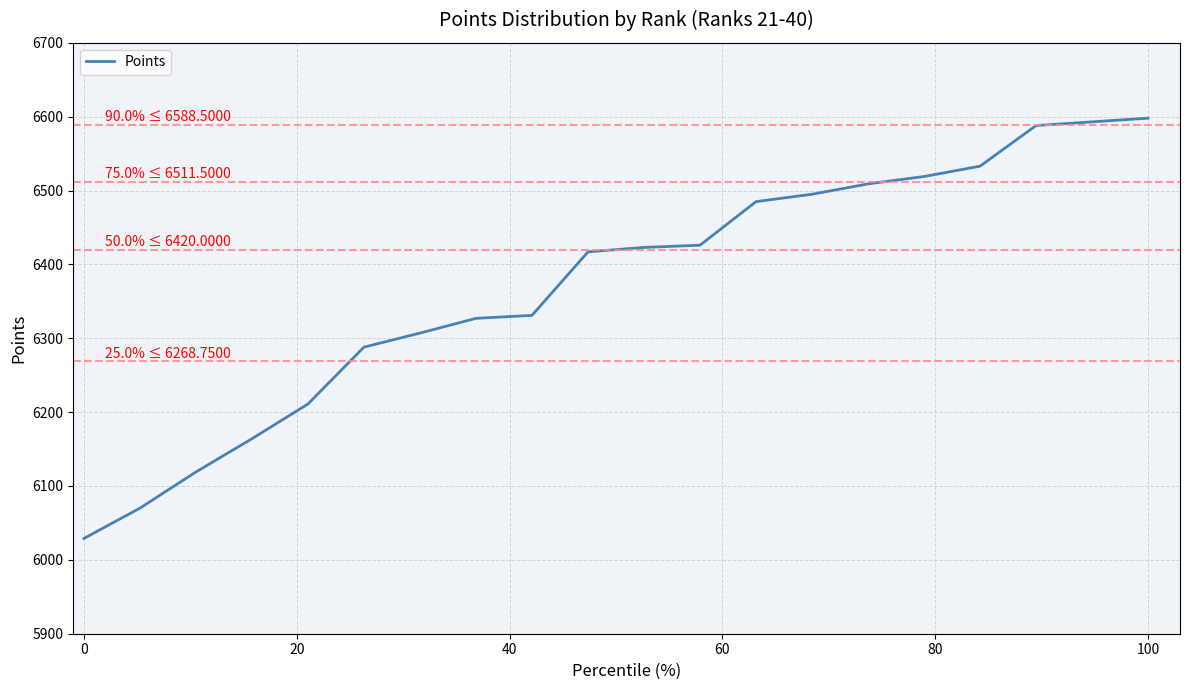

What is the minimum value shown in the chart?

6029